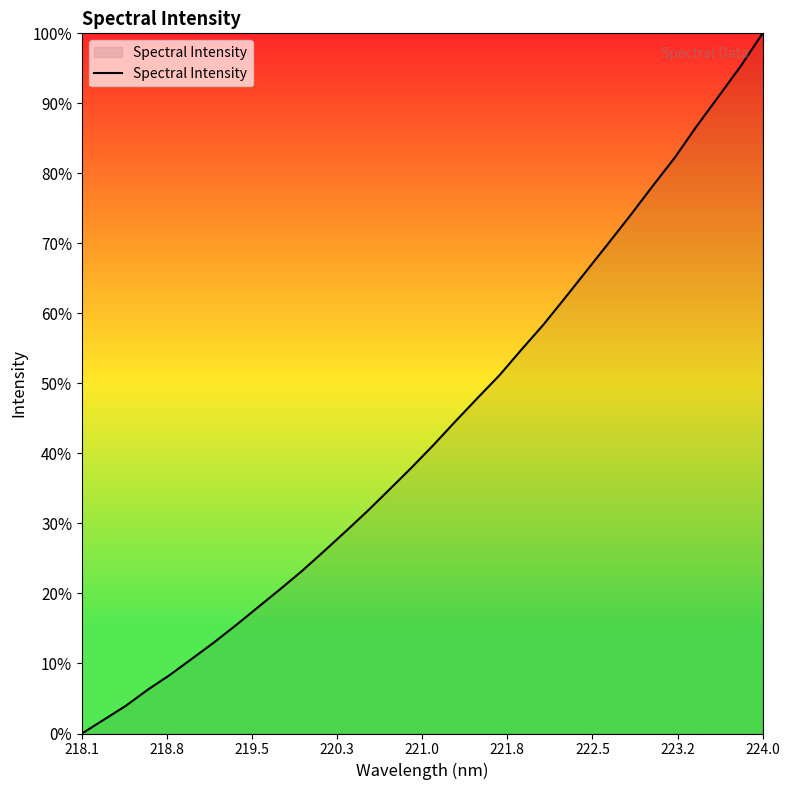

What is the maximum value shown in the chart?

100.0